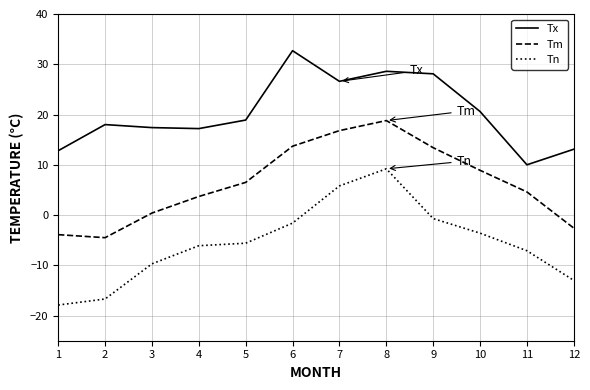

What is the difference between the maximum and minimum values in the Tn series?

27.1